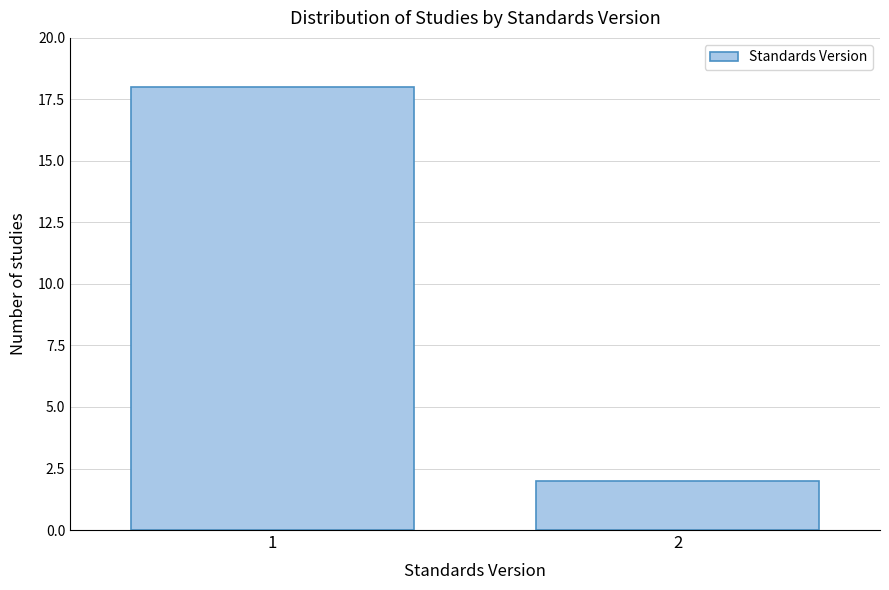

Reading right to left, what are all the values shown in this chart?

2	18